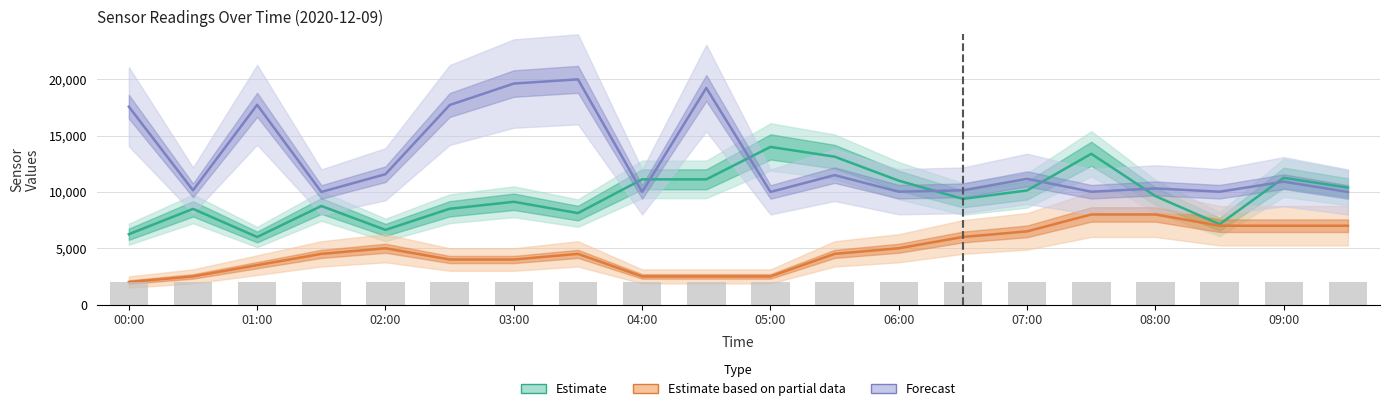

Which series has the largest range (max minus min)?

Forecast